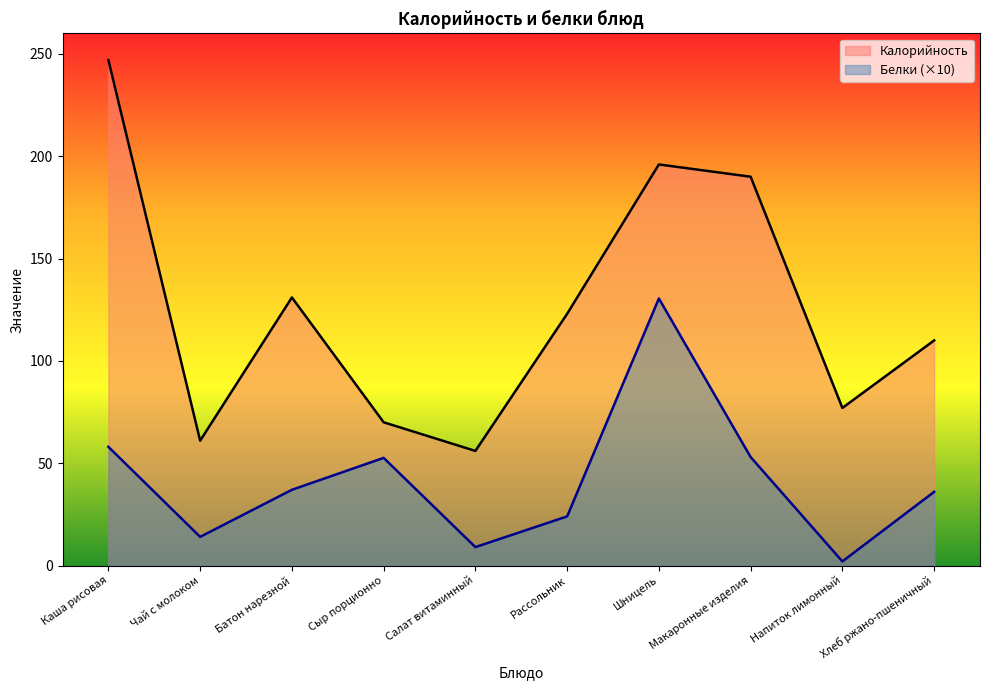

What is the sum of the Белки values at Батон нарезной and Шницель?

167.5